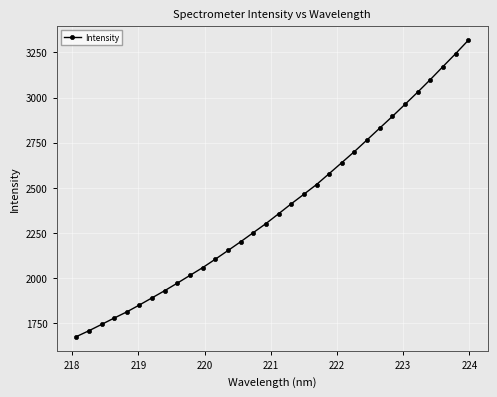

How many lines are shown in the chart?

1